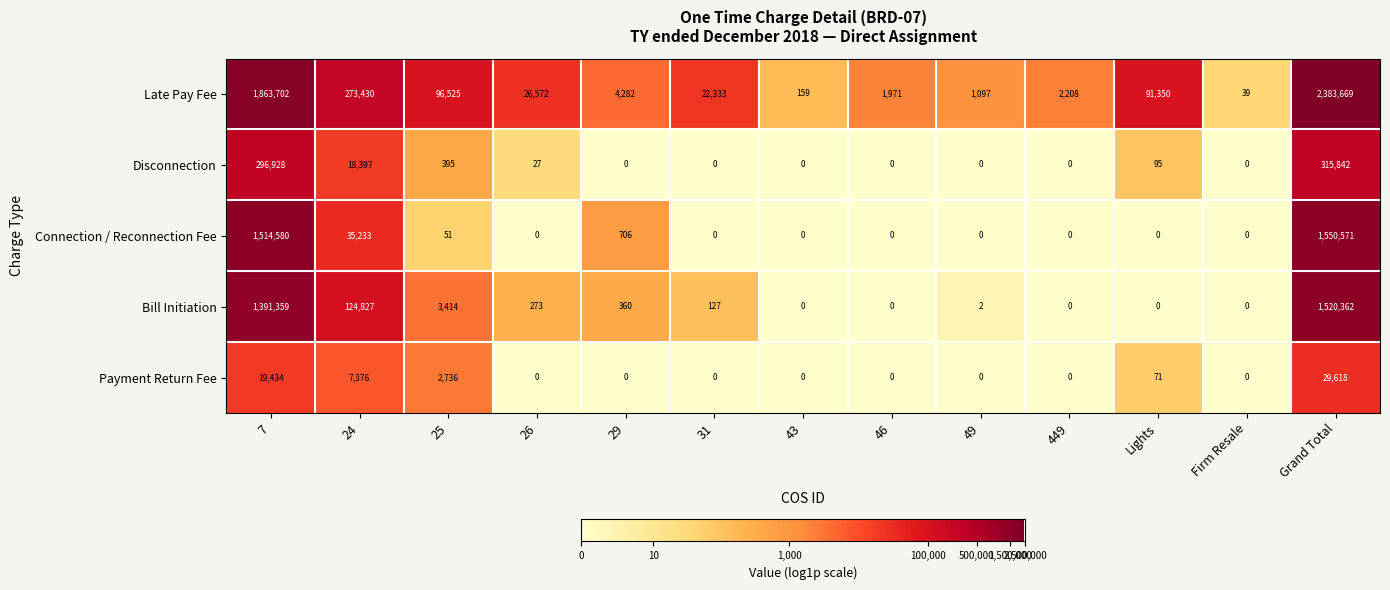

How many distinct data groups are displayed?

5